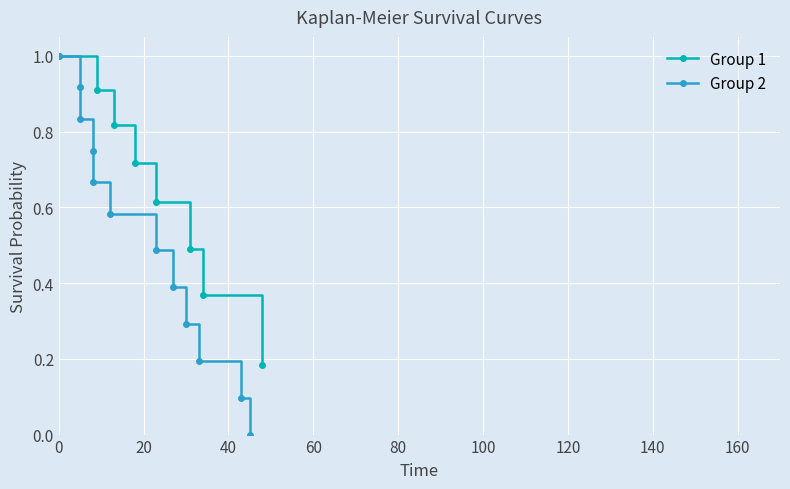

What is the maximum value for Group 1?

1.0